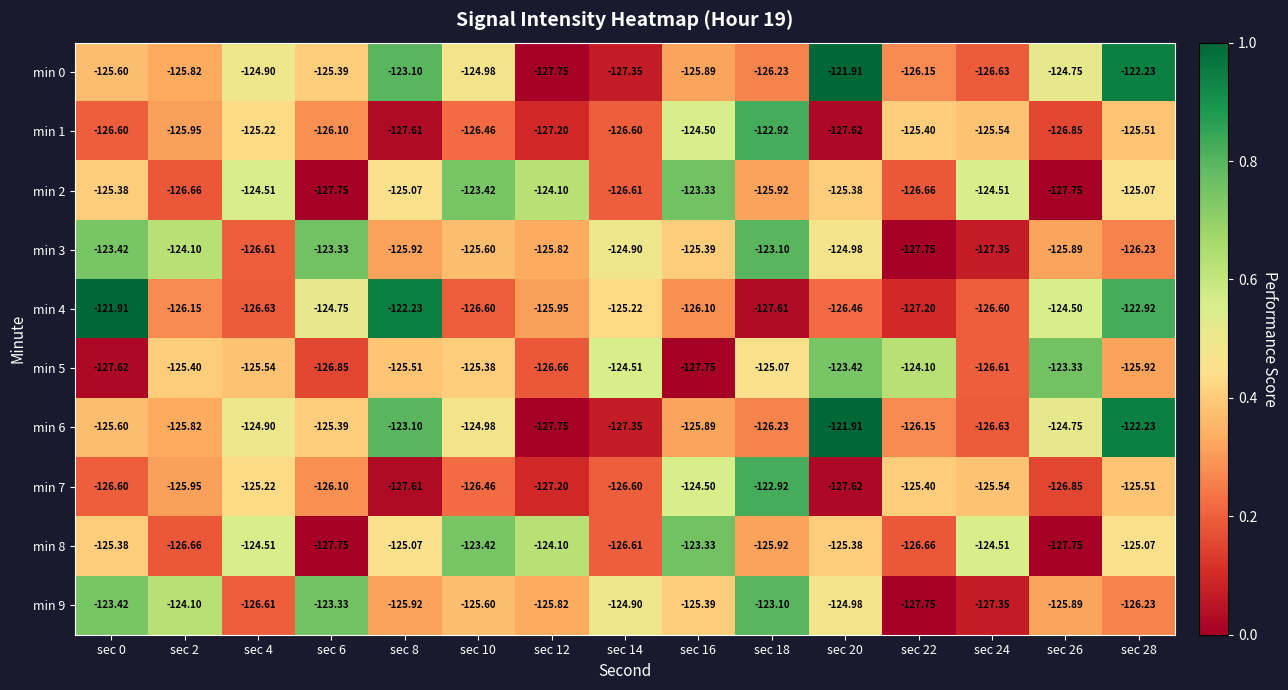

Is the value of min 3 at sec 26 greater than the value of min 7 at sec 6?

Yes